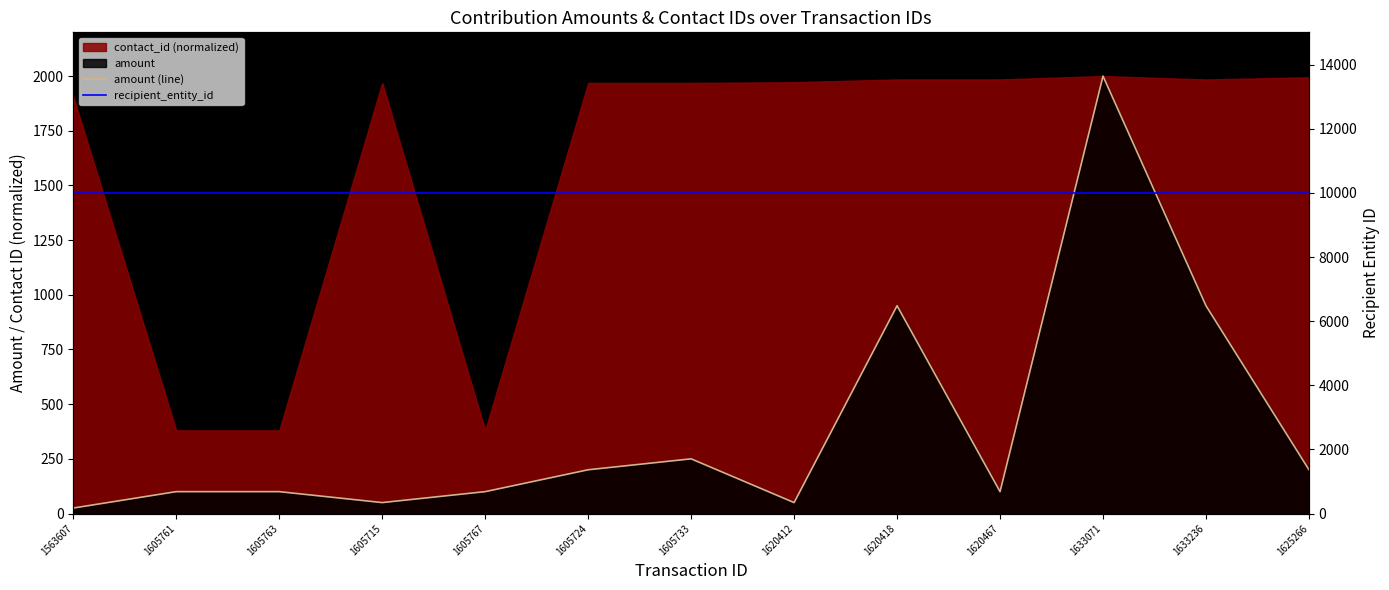

What is the sum of the recipient_entity_id values at 1605767 and 1620467?

20016